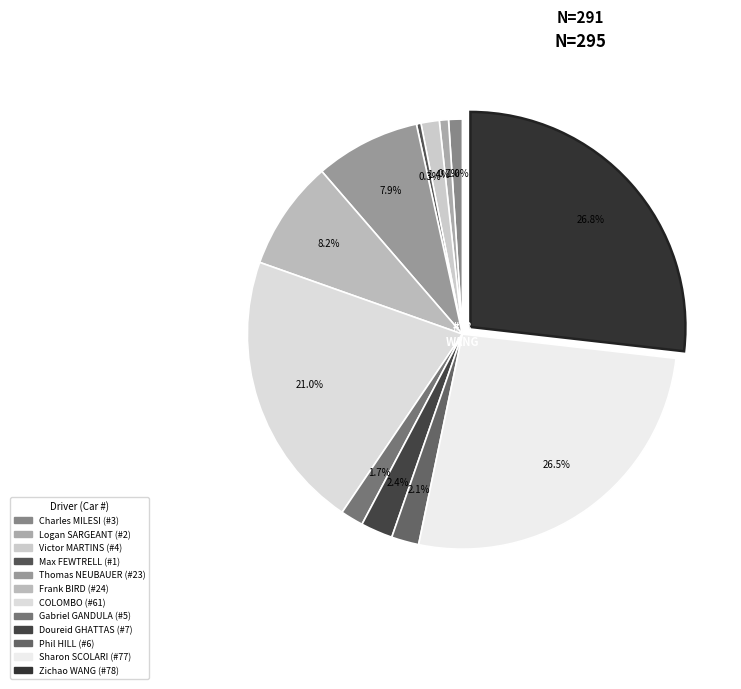

Is it true that Charles MILESI is 7% of the pie?

False